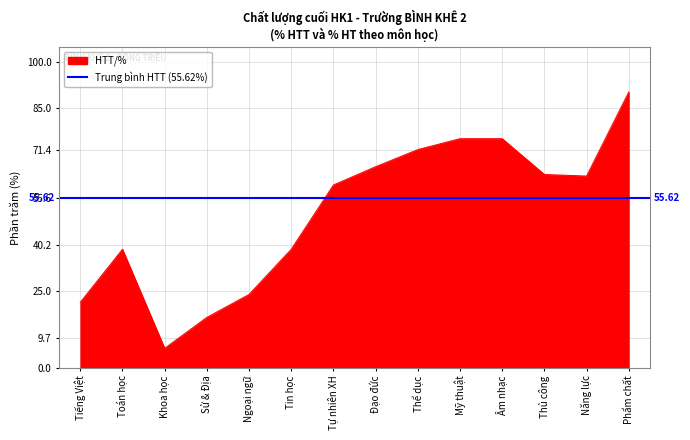

Does the chart display data point markers on the line(s)?

No